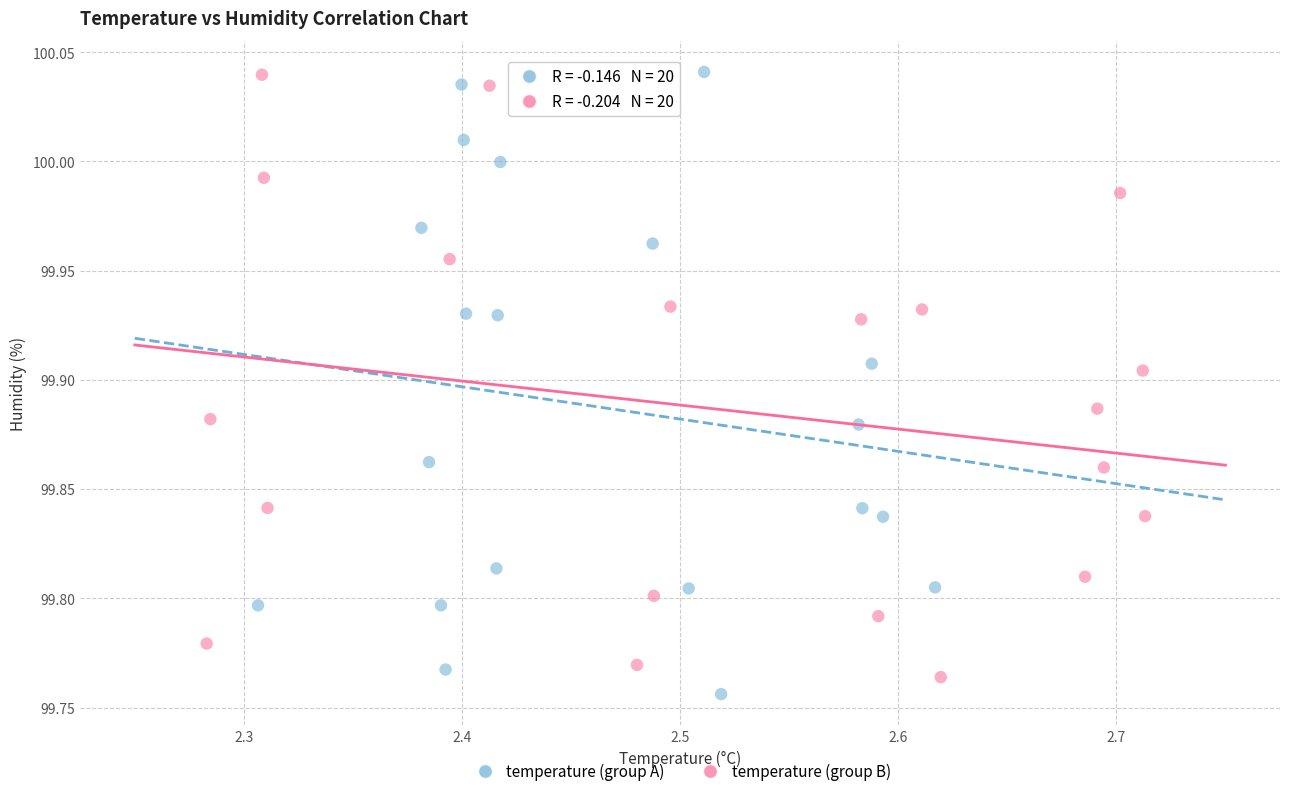

Which series contains the lowest Y value?

temperature (group A)